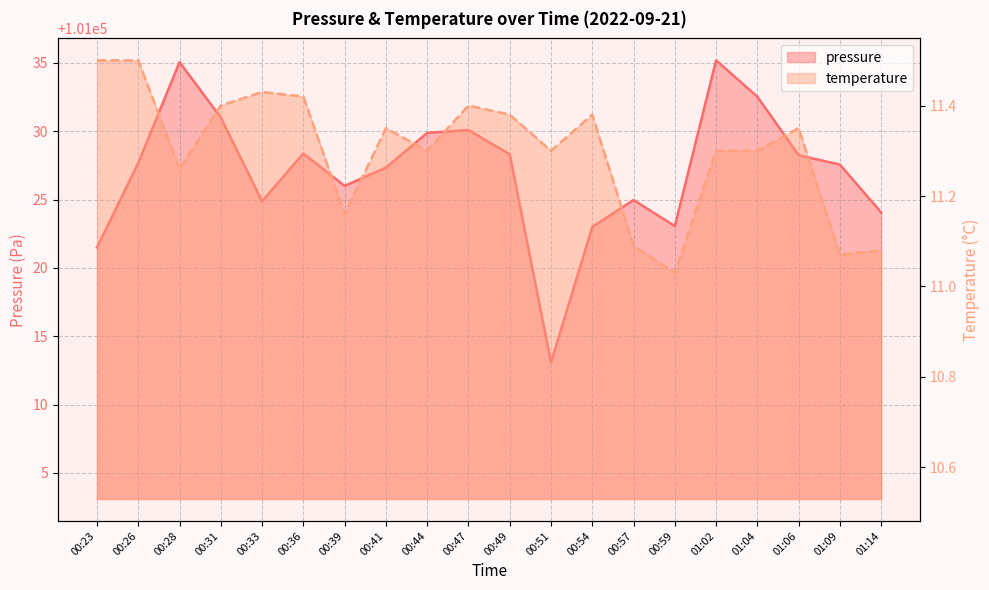

At which label is pressure closest to 101024?

01:14